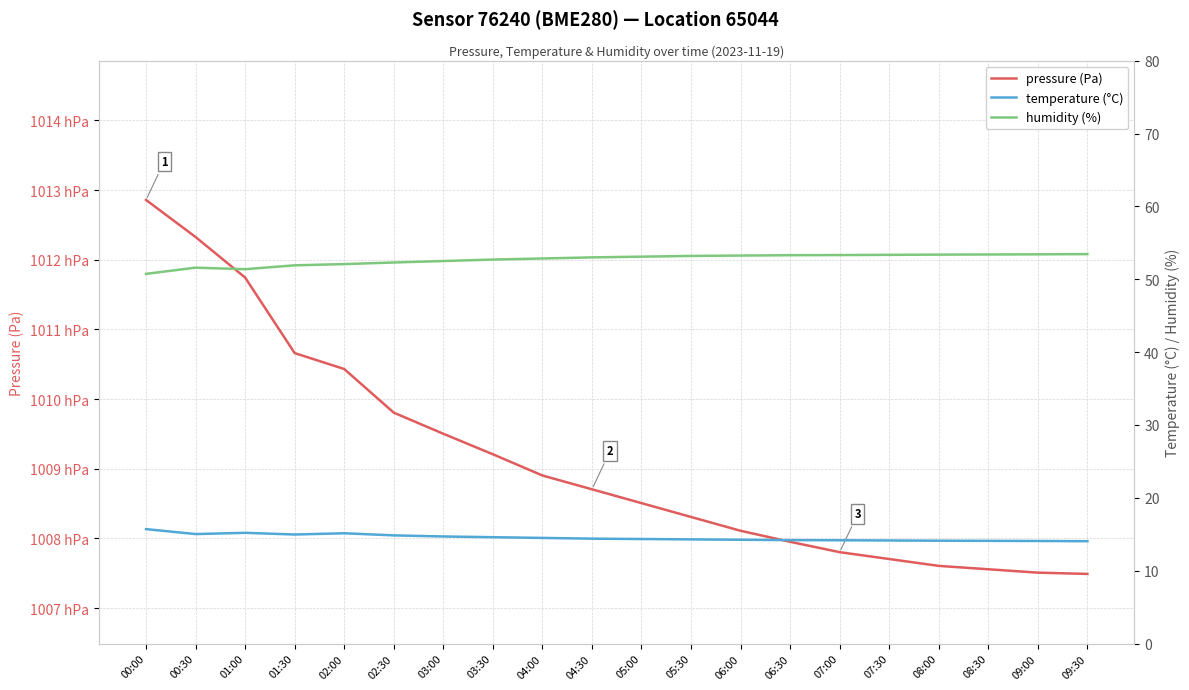

At which label does pressure (Pa) reach its peak?

00:00